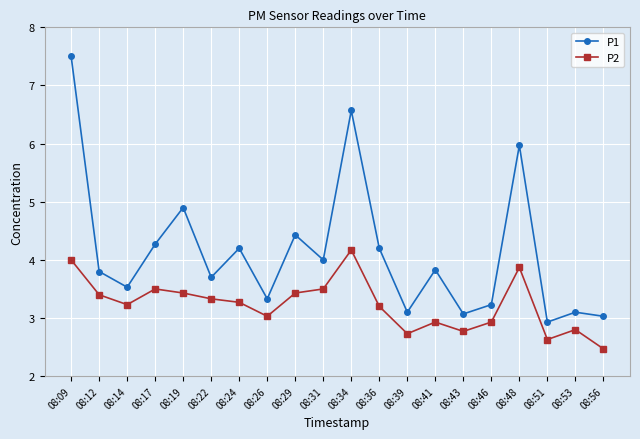

Where does the P1 series first go above 3?

08:09